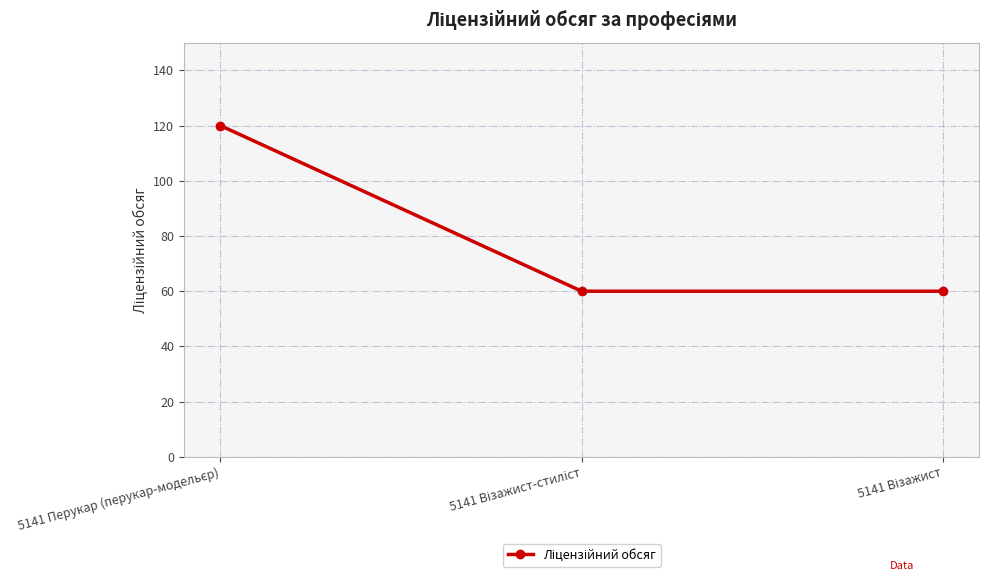

How many values are between 60 and 120?

3